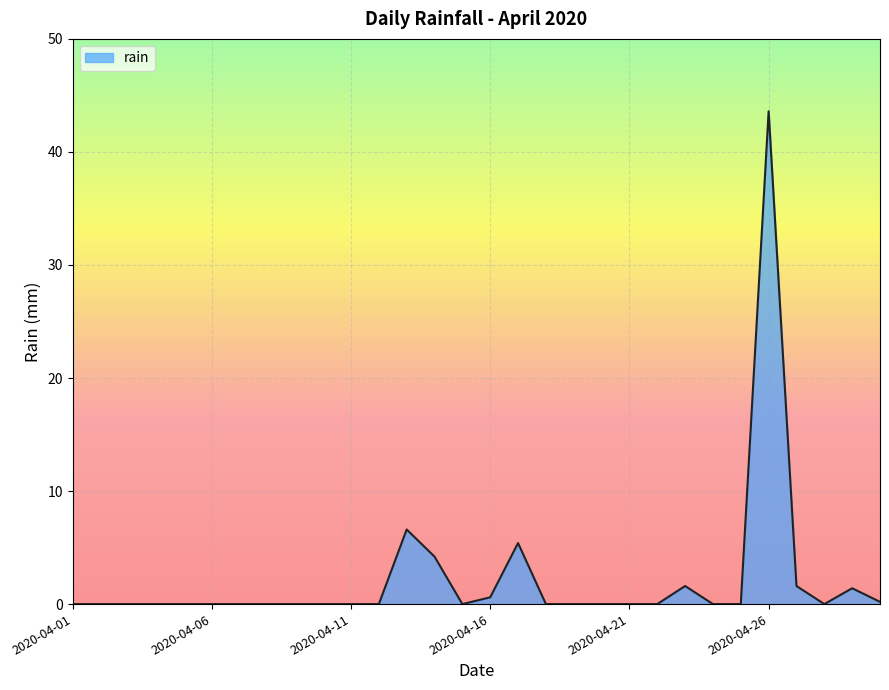

What is the difference between the maximum and minimum values?

43.6